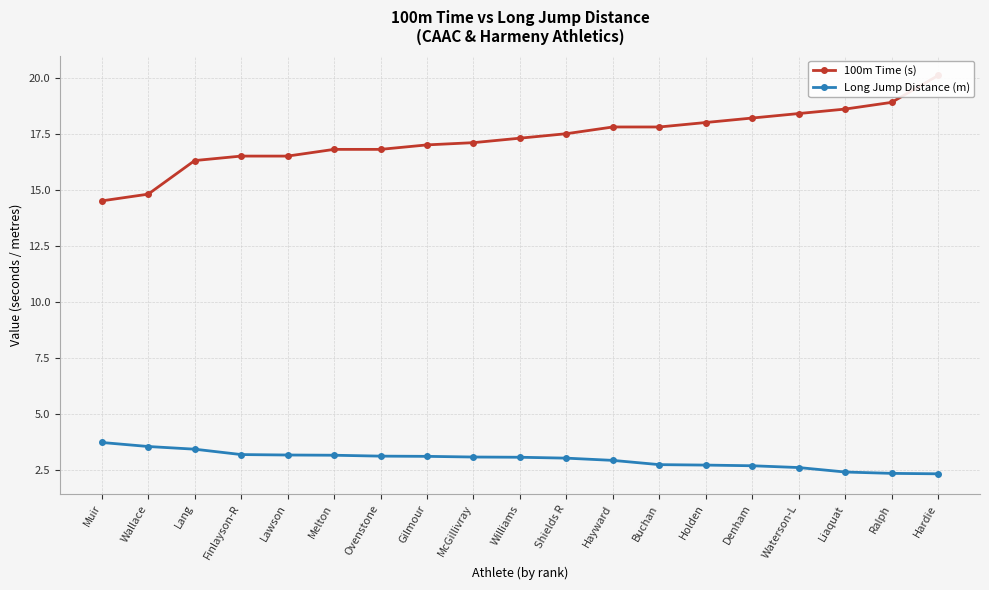

Between Lawson and Gilmour, which series saw the biggest shift?

100m Time (s)